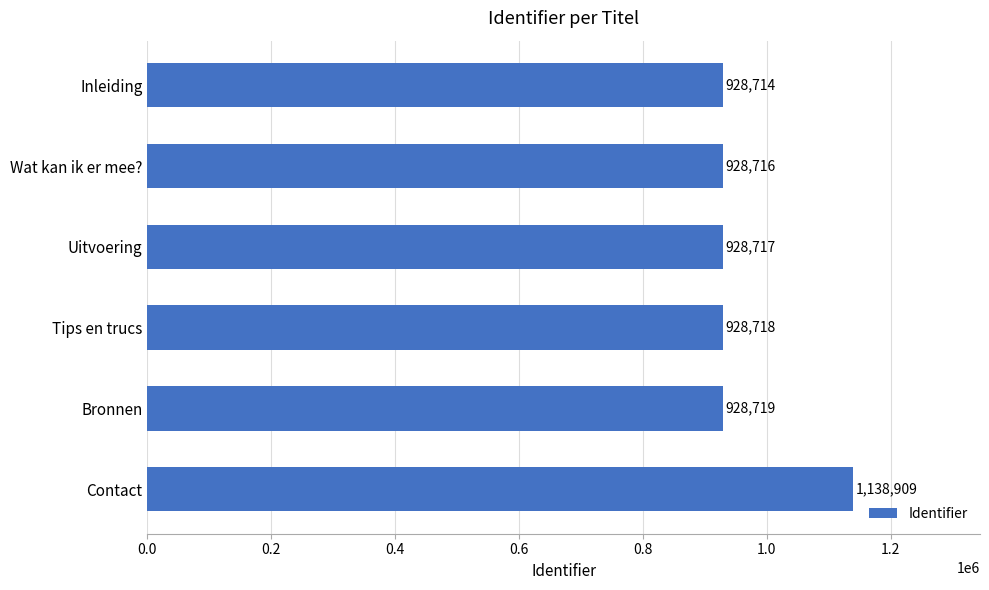

The value at Uitvoering is 372288. True or false?

False